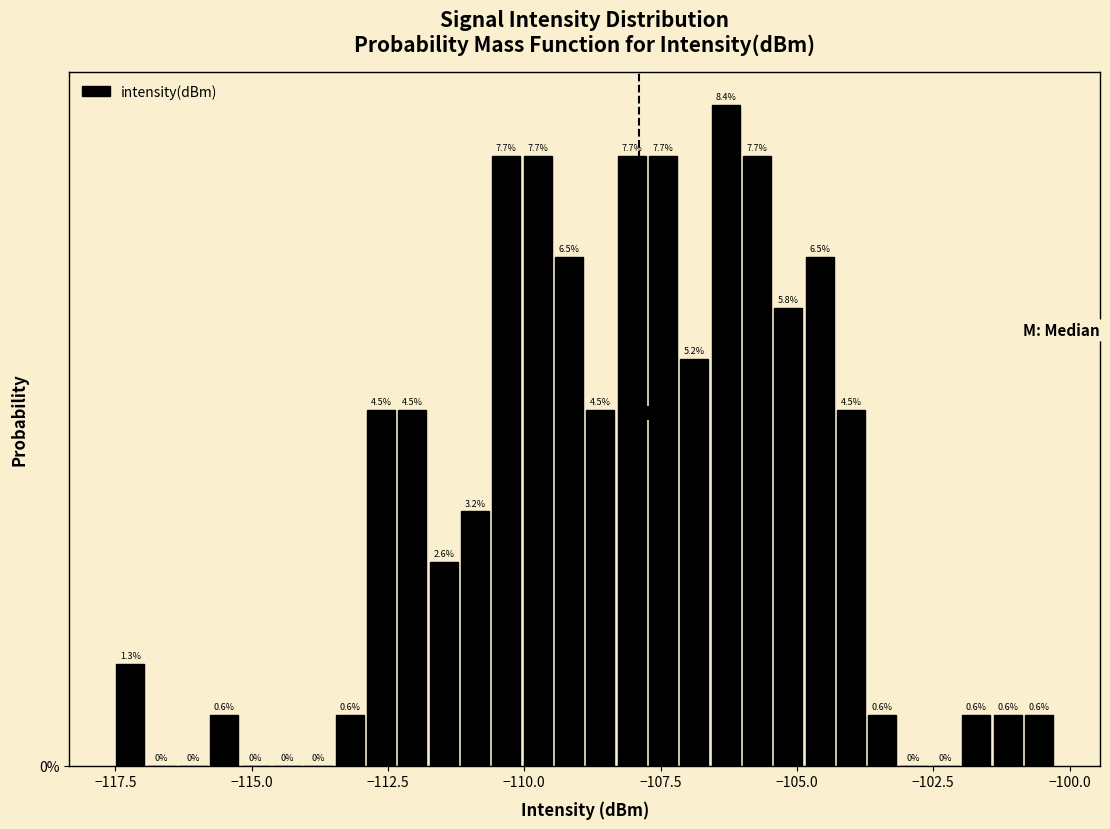

Read against the x-axis, roughly where is the centre of the tallest bar?

-106.5